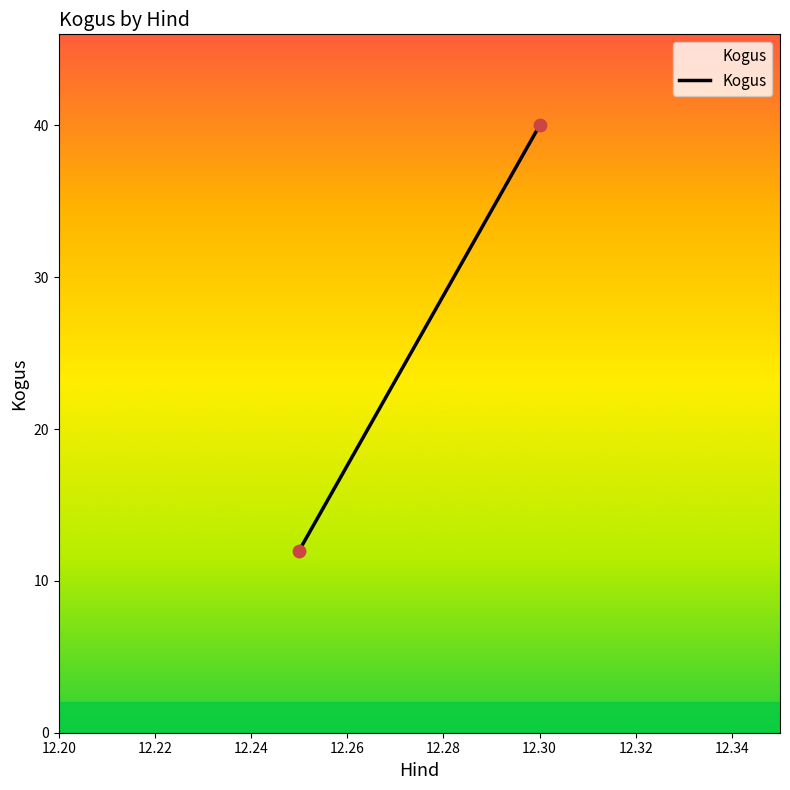

What is the average Y value?

26